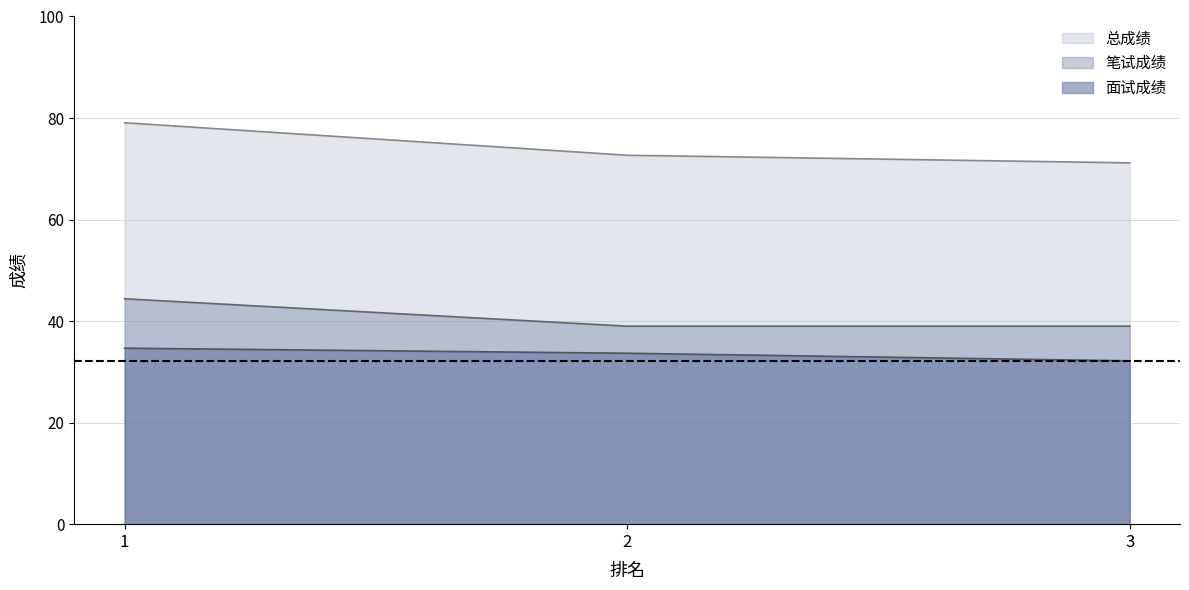

What is the sum of the 面试成绩 values at 2 and 1?

68.3